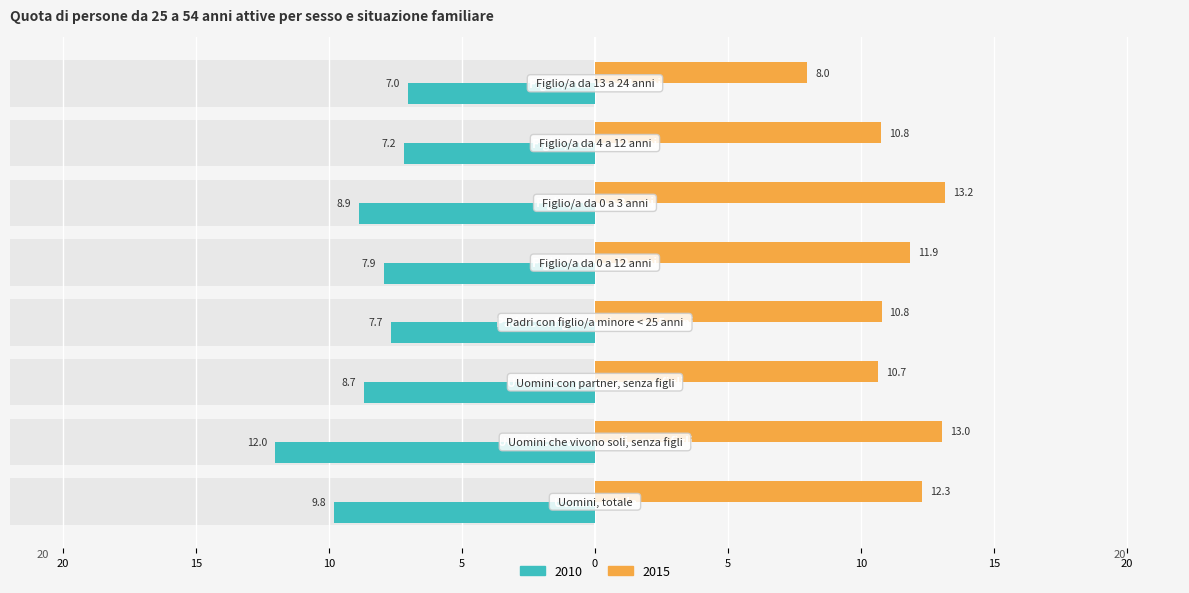

At which category does the chart reach its peak across all series?

Figlio/a da 0 a 3 anni